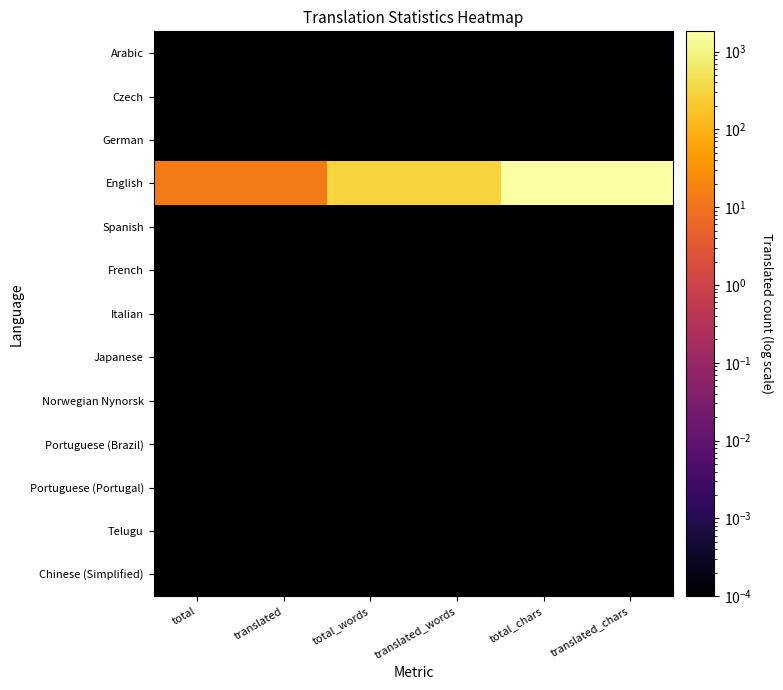

Which series has the largest range (max minus min)?

English